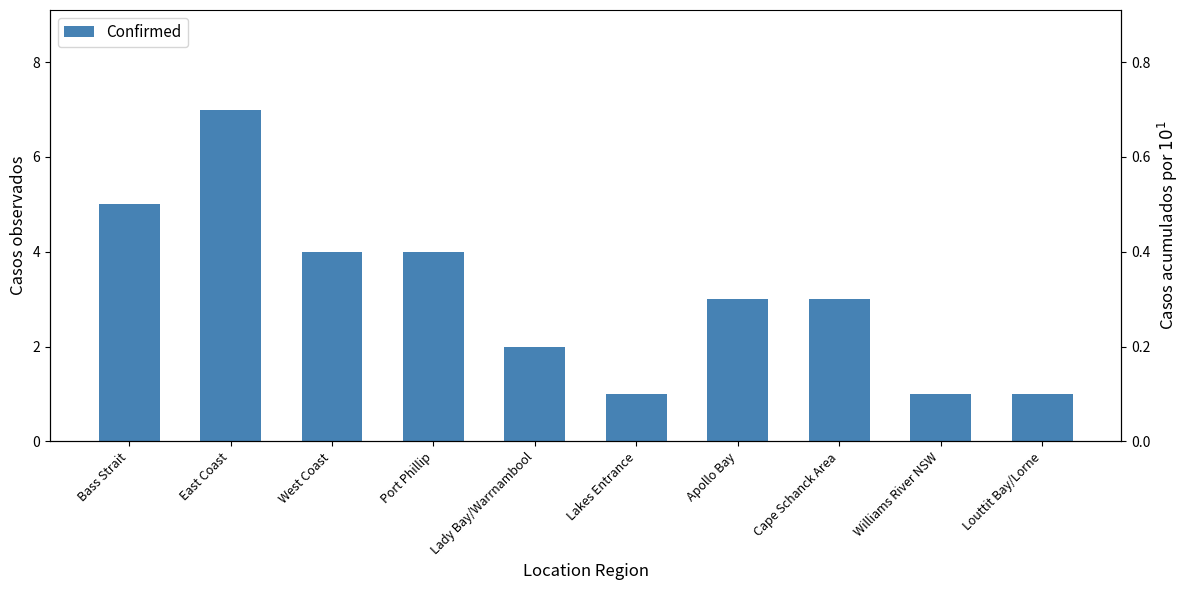

Reading left to right, extract all data points from this chart.

5	7	4	4	2	1	3	3	1	1